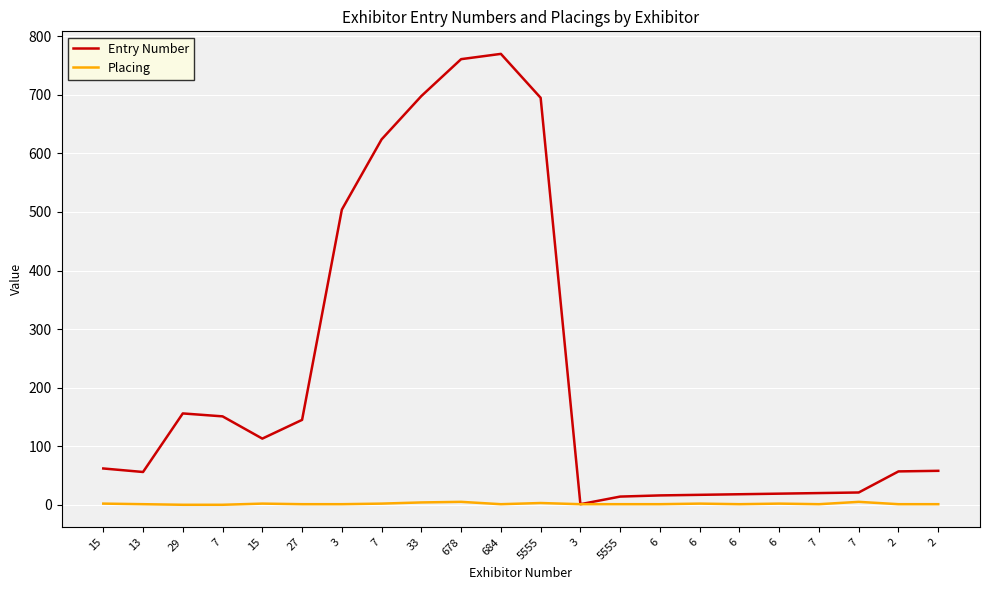

Rank the series by their average value, from highest to lowest.

Entry Number, Placing